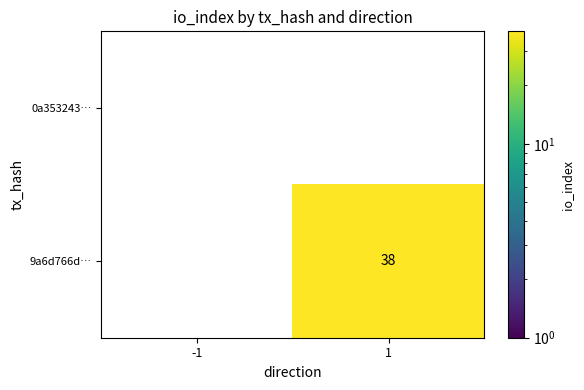

What is the maximum value shown in the chart?

38